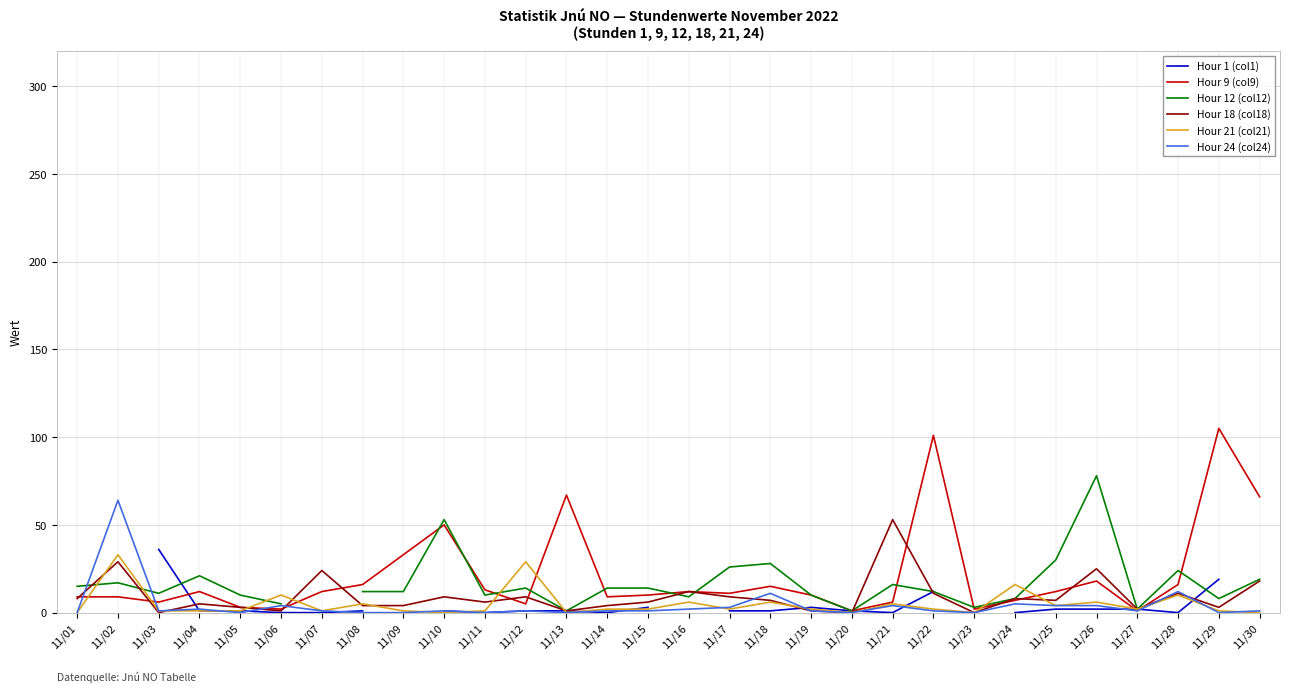

Where is the first local maximum for Hour 1 (col1)?

11/19